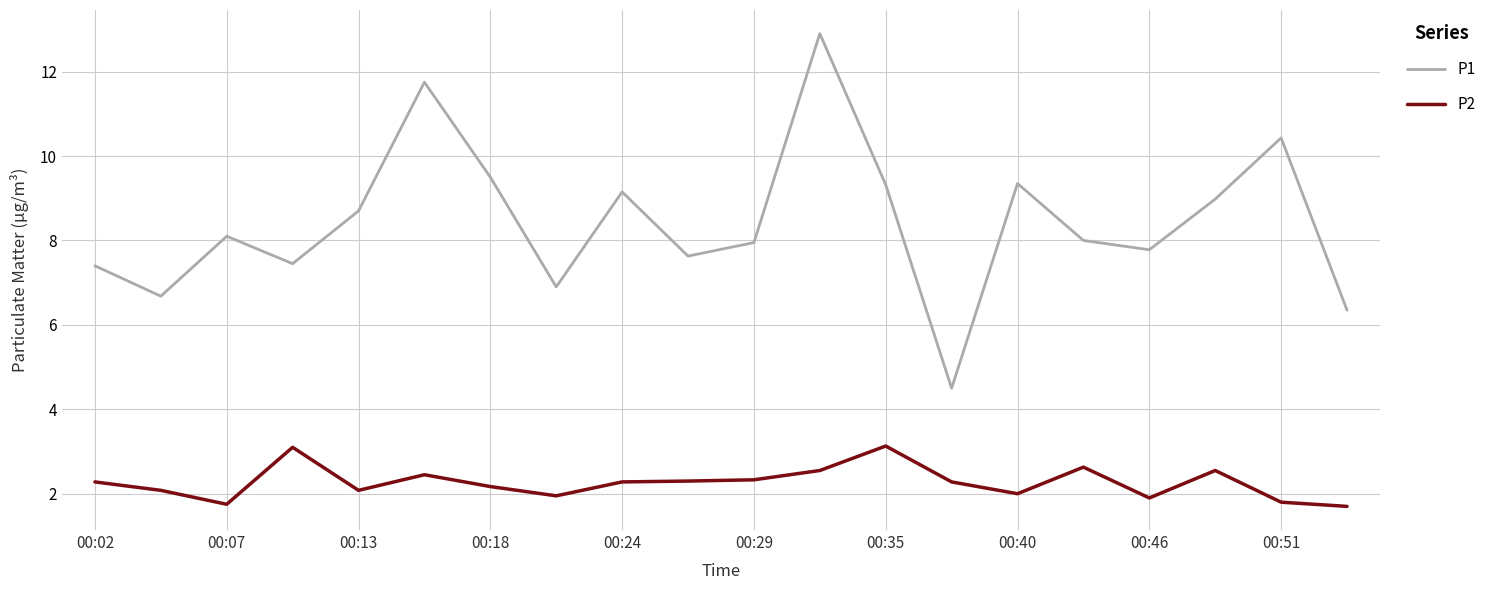

What is the highest value of the P2 series?

3.1